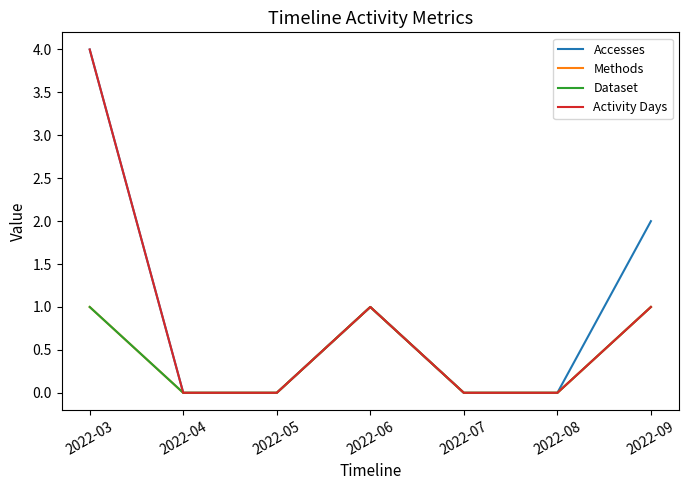

Does the chart display data point markers on the line(s)?

No